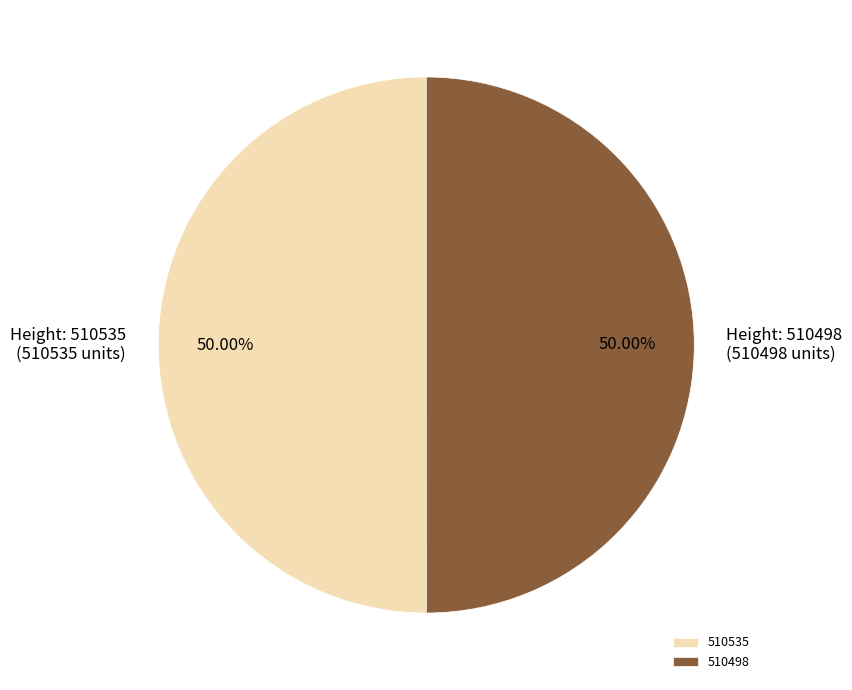

To the nearest percent, what is the average slice percentage?

50%